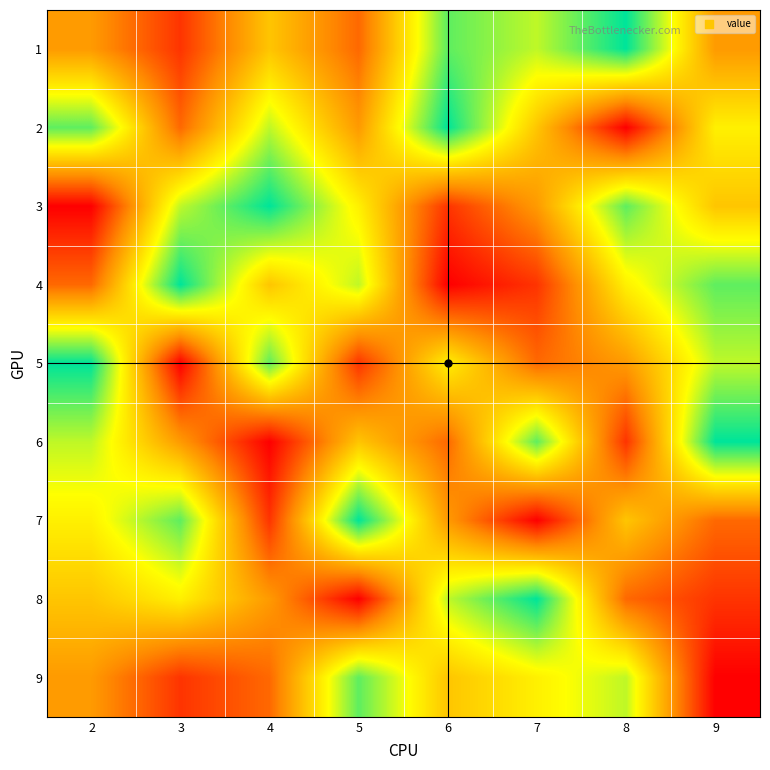

Reading right to left, what are all the values shown in this chart?

1: 9=4	8=9	7=7	6=8	5=3	4=5	3=2	2=4
2: 9=6	8=1	7=5	6=9	5=4	4=7	3=3	2=8
3: 9=5	8=8	7=4	6=2	5=6	4=9	3=7	2=1
4: 9=8	8=6	7=2	6=1	5=7	4=5	3=9	2=3
5: 9=7	8=4	7=3	6=6	5=2	4=8	3=1	2=9
6: 9=9	8=2	7=8	6=3	5=5	4=1	3=4	2=7
7: 9=3	8=5	7=1	6=4	5=9	4=2	3=8	2=6
8: 9=2	8=3	7=9	6=7	5=1	4=4	3=6	2=5
9: 9=1	8=7	7=6	6=5	5=8	4=3	3=2	2=4